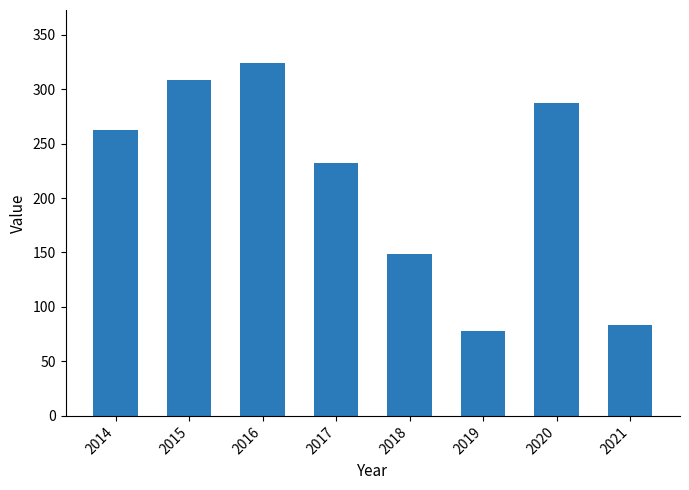

Reading left to right, transcribe all the data shown in this chart.

262	308	324	232	149	78	287	83